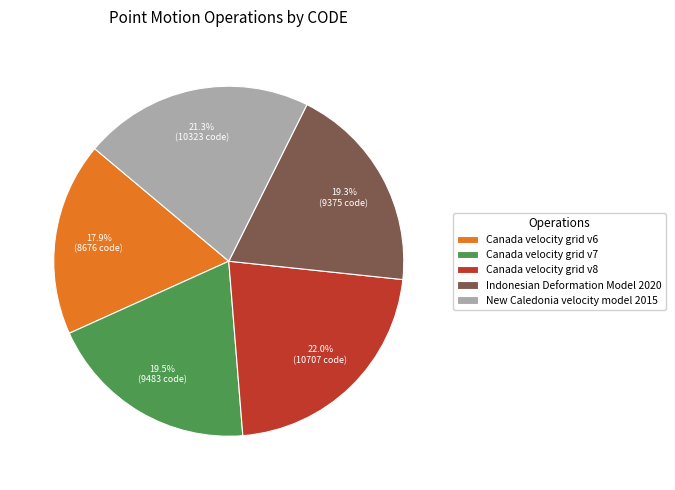

Is it true that New Caledonia velocity model 2015 is 28% of the pie?

False